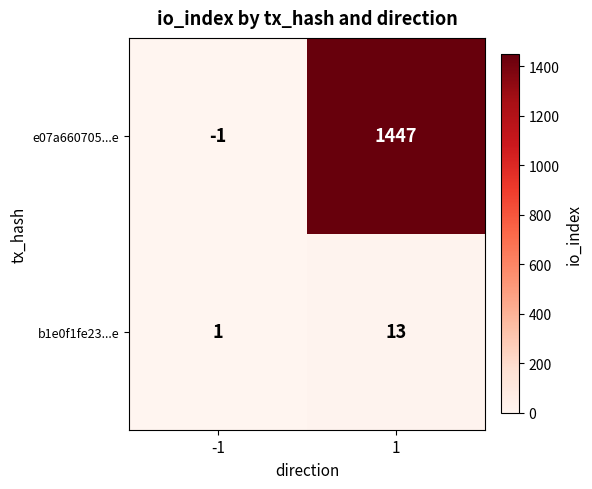

How many distinct data groups are displayed?

2